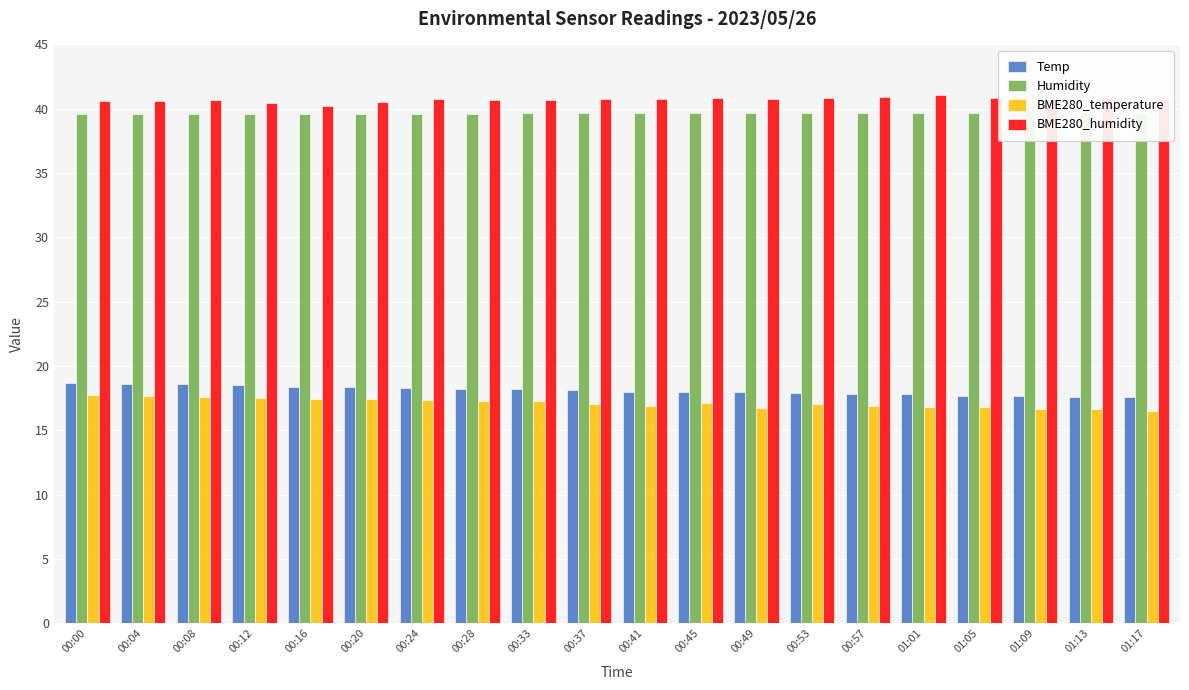

Reading right to left, list all the values displayed in this chart.

Temp: 01:17=17.6	01:13=17.6	01:09=17.7	01:05=17.7	01:01=17.8	00:57=17.8	00:53=17.9	00:49=18.0	00:45=18.0	00:41=18.0	00:37=18.1	00:33=18.2	00:28=18.2	00:24=18.3	00:20=18.4	00:16=18.4	00:12=18.5	00:08=18.6	00:04=18.6	00:00=18.7
Humidity: 01:17=39.7	01:13=39.7	01:09=39.8	01:05=39.7	01:01=39.7	00:57=39.7	00:53=39.7	00:49=39.7	00:45=39.7	00:41=39.7	00:37=39.7	00:33=39.7	00:28=39.6	00:24=39.6	00:20=39.6	00:16=39.6	00:12=39.6	00:08=39.6	00:04=39.6	00:00=39.6
BME280_temperature: 01:17=16.5	01:13=16.6	01:09=16.7	01:05=16.8	01:01=16.8	00:57=16.9	00:53=17.0	00:49=16.7	00:45=17.1	00:41=16.9	00:37=17.0	00:33=17.3	00:28=17.3	00:24=17.3	00:20=17.4	00:16=17.5	00:12=17.5	00:08=17.6	00:04=17.7	00:00=17.7
BME280_humidity: 01:17=40.8	01:13=40.9	01:09=40.7	01:05=40.9	01:01=41.1	00:57=41.0	00:53=40.9	00:49=40.8	00:45=40.9	00:41=40.8	00:37=40.7	00:33=40.7	00:28=40.7	00:24=40.8	00:20=40.5	00:16=40.2	00:12=40.4	00:08=40.7	00:04=40.6	00:00=40.6